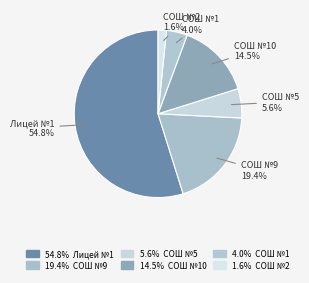

How many slices are in this pie chart?

6